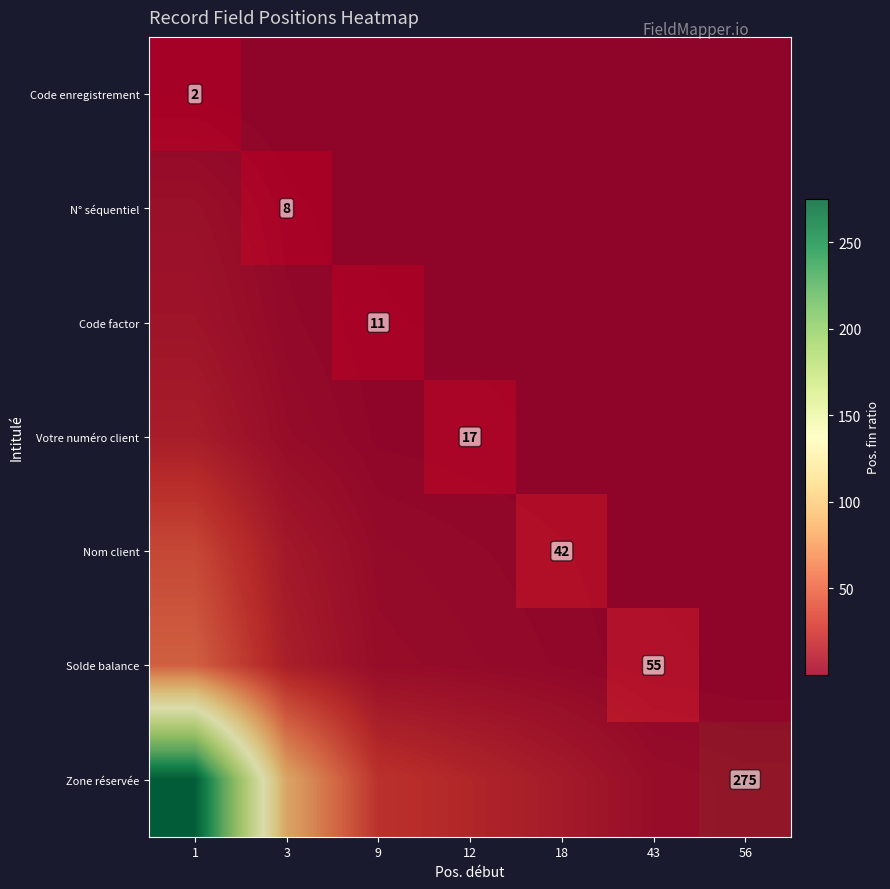

What is the difference between the maximum and second lowest values in the Code enregistrement series?

2.0